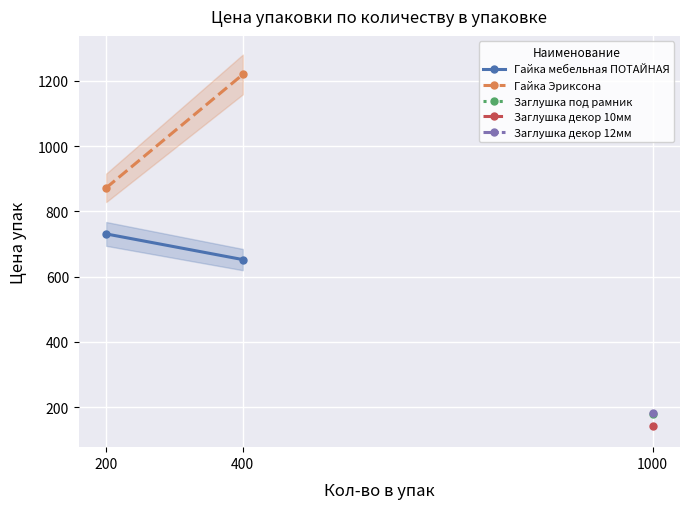

How many values in the Гайка мебельная ПОТАЙНАЯ series are below 730?

1